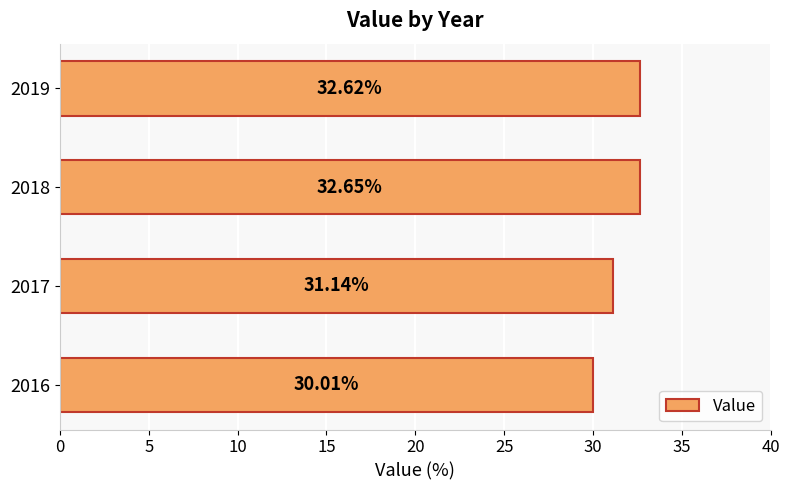

Rank the categories by value from lowest to highest.

2016, 2017, 2019, 2018